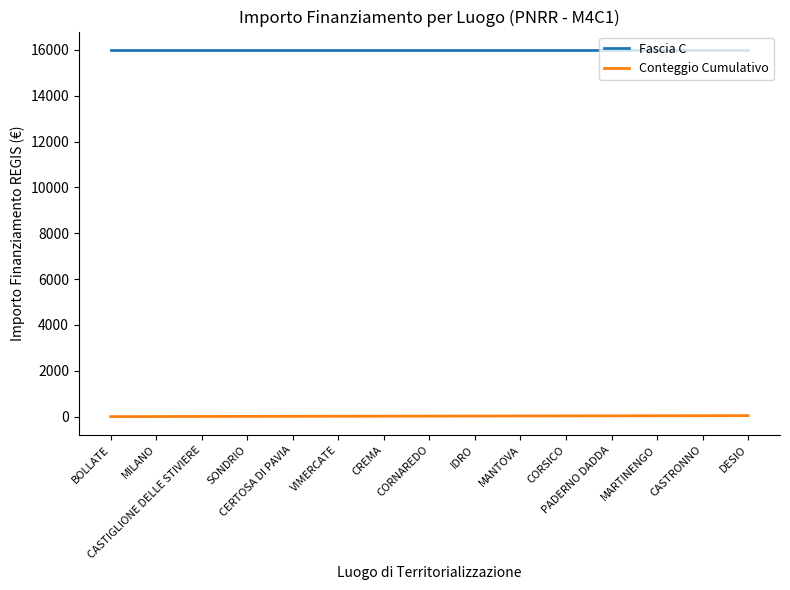

The Fascia C series shows 27498 at MILANO. True or false?

False